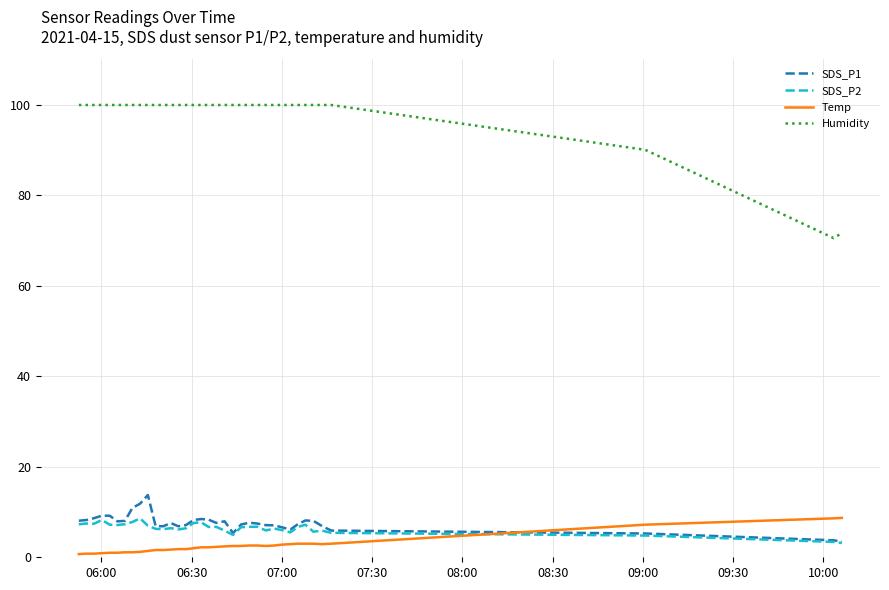

True or false: Humidity and Temp cross at least once.

False